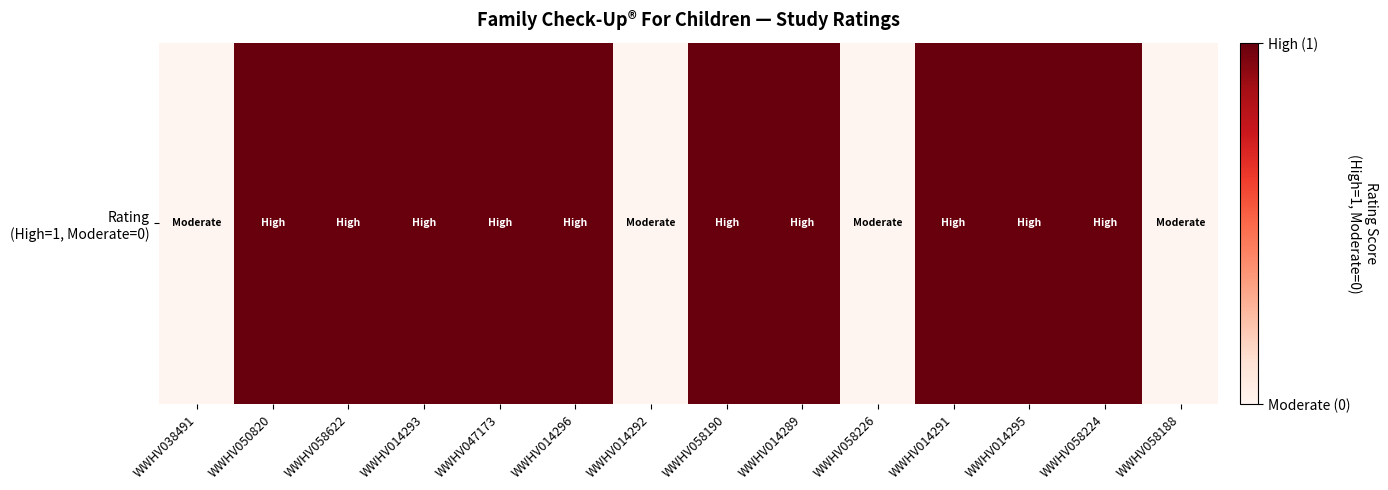

How many series are shown in this chart?

1